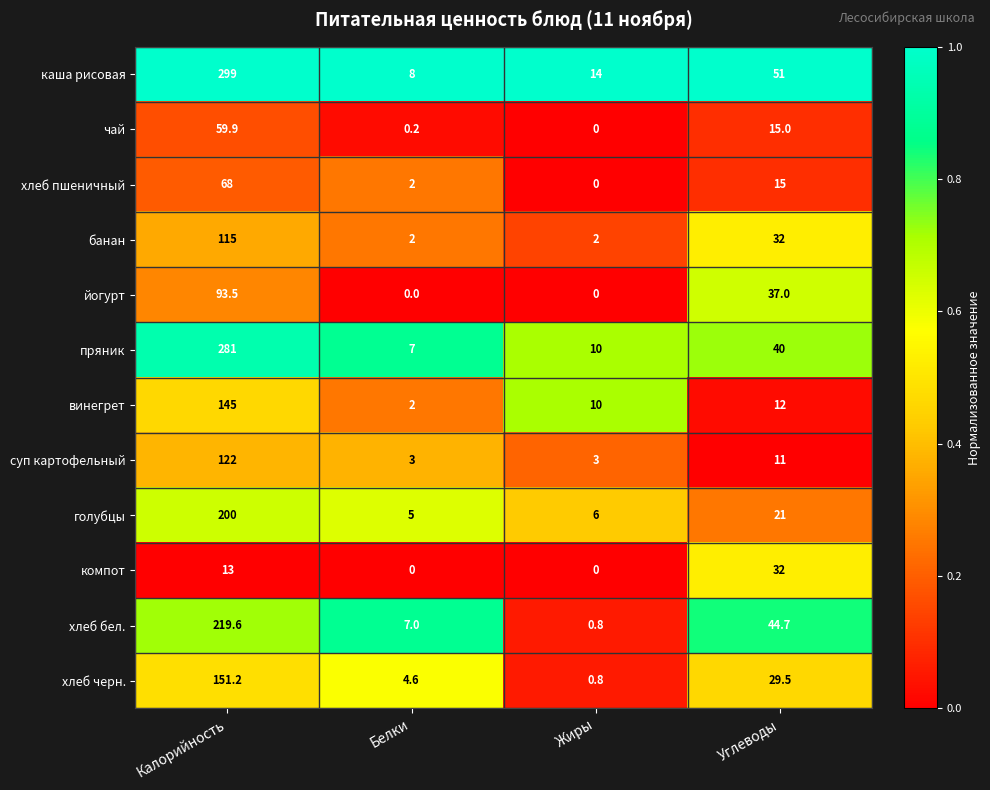

What is the spread (max minus min) of values at Углеводы?

40.0